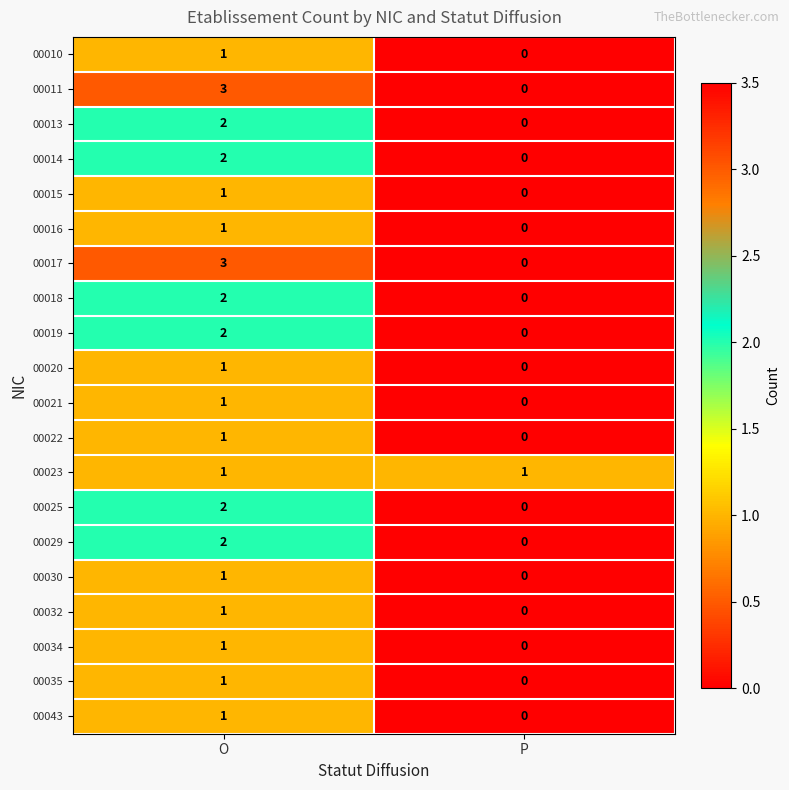

List the labels in order of 00034 value, smallest first.

P, O